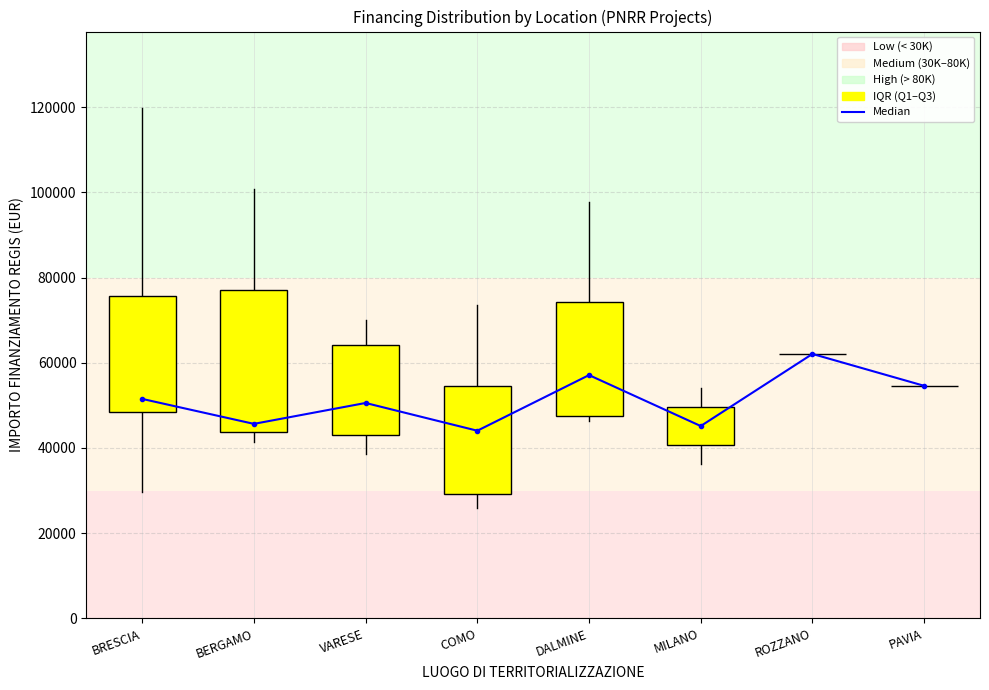

Is it true that the value at BERGAMO is 30009.1?

False